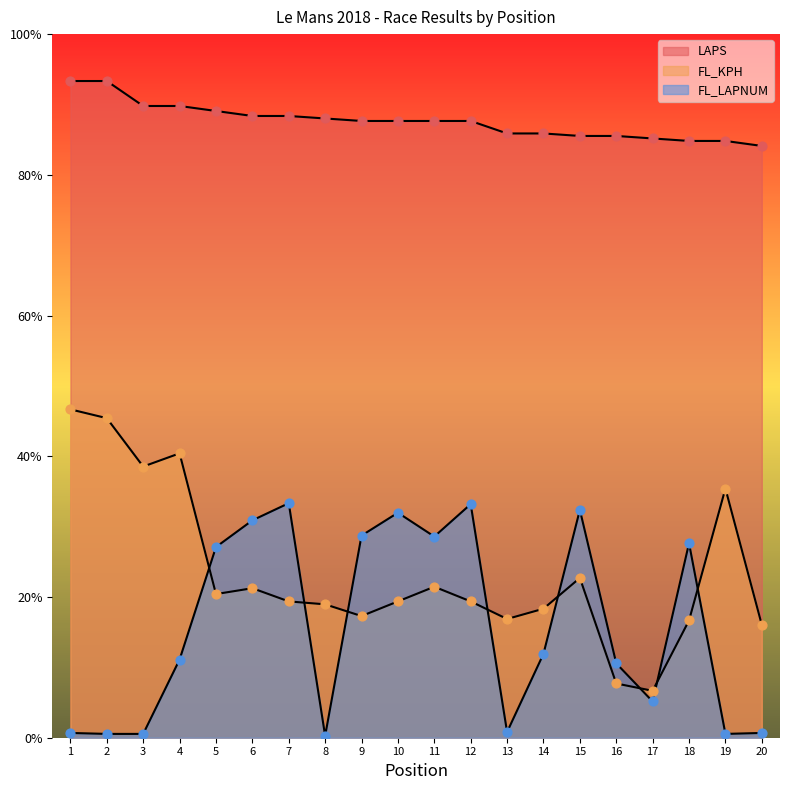

Which series contains the highest Y value?

LAPS